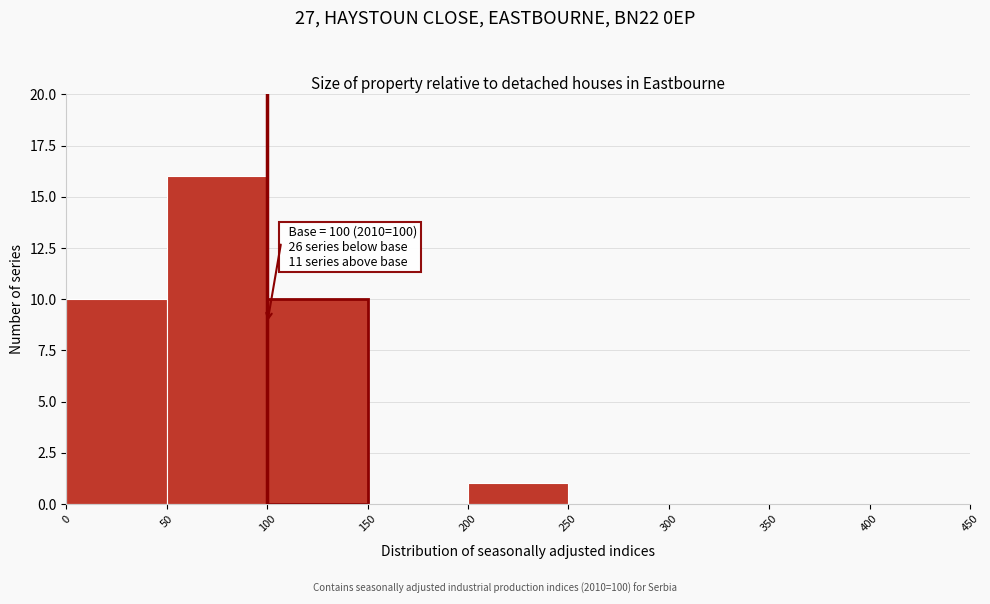

Over which range of the x-axis is the bar tallest?

50 to 100